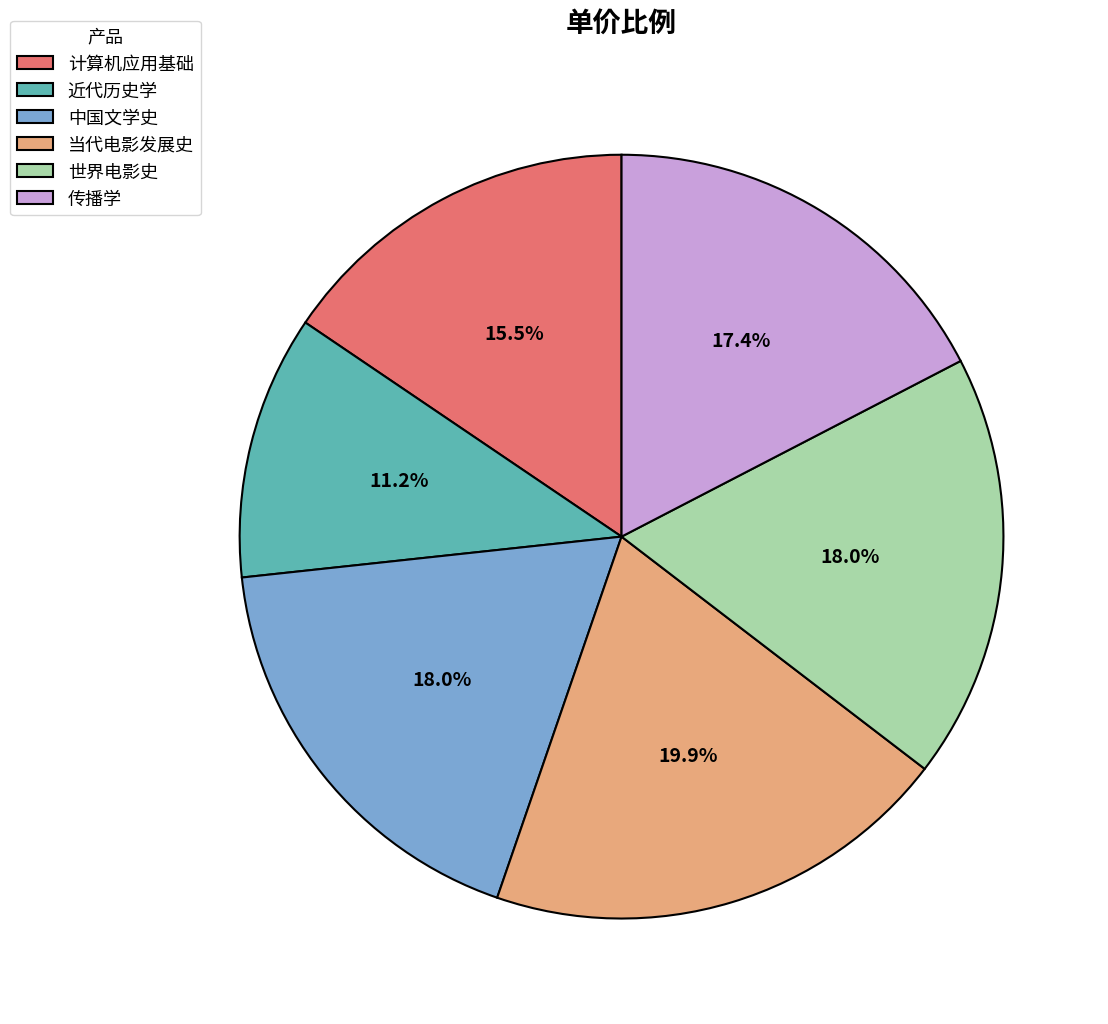

What percentage is the 世界电影史 slice, to the nearest percent?

18%